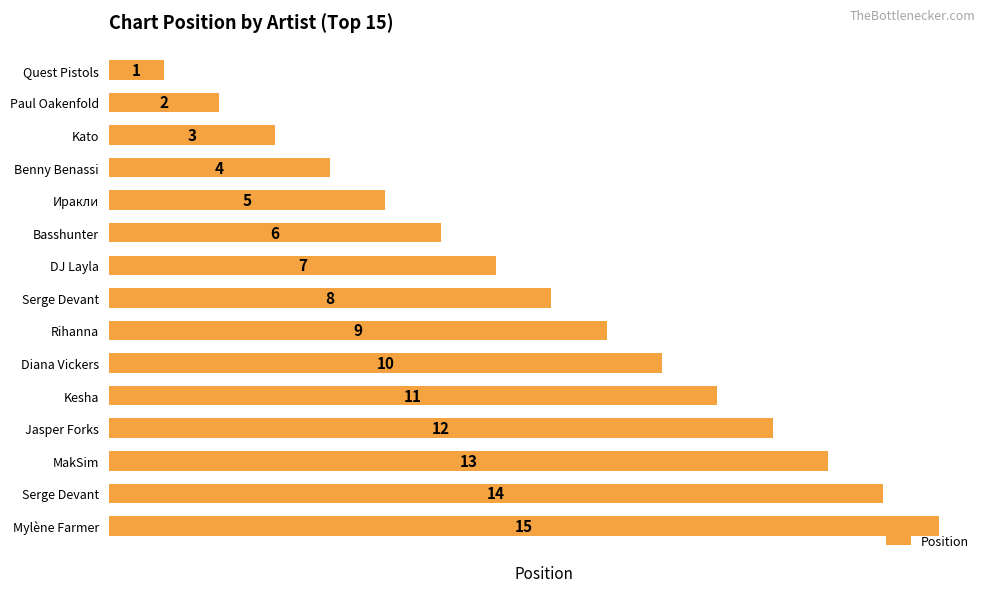

How many bars are there in total?

15